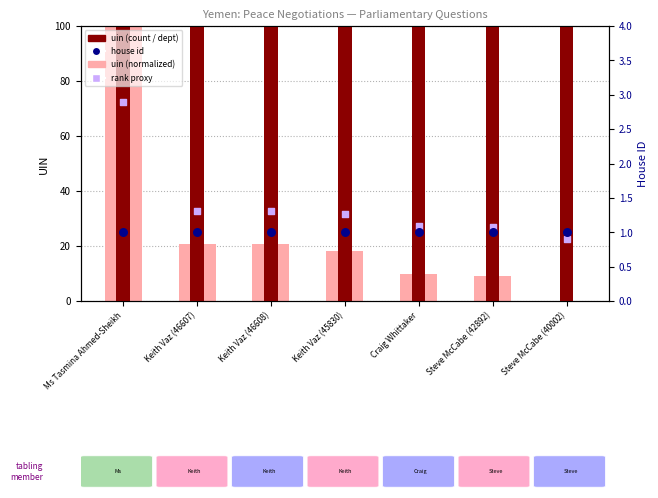

What is the total value across all series at Keith Vaz (46608)?

123.0